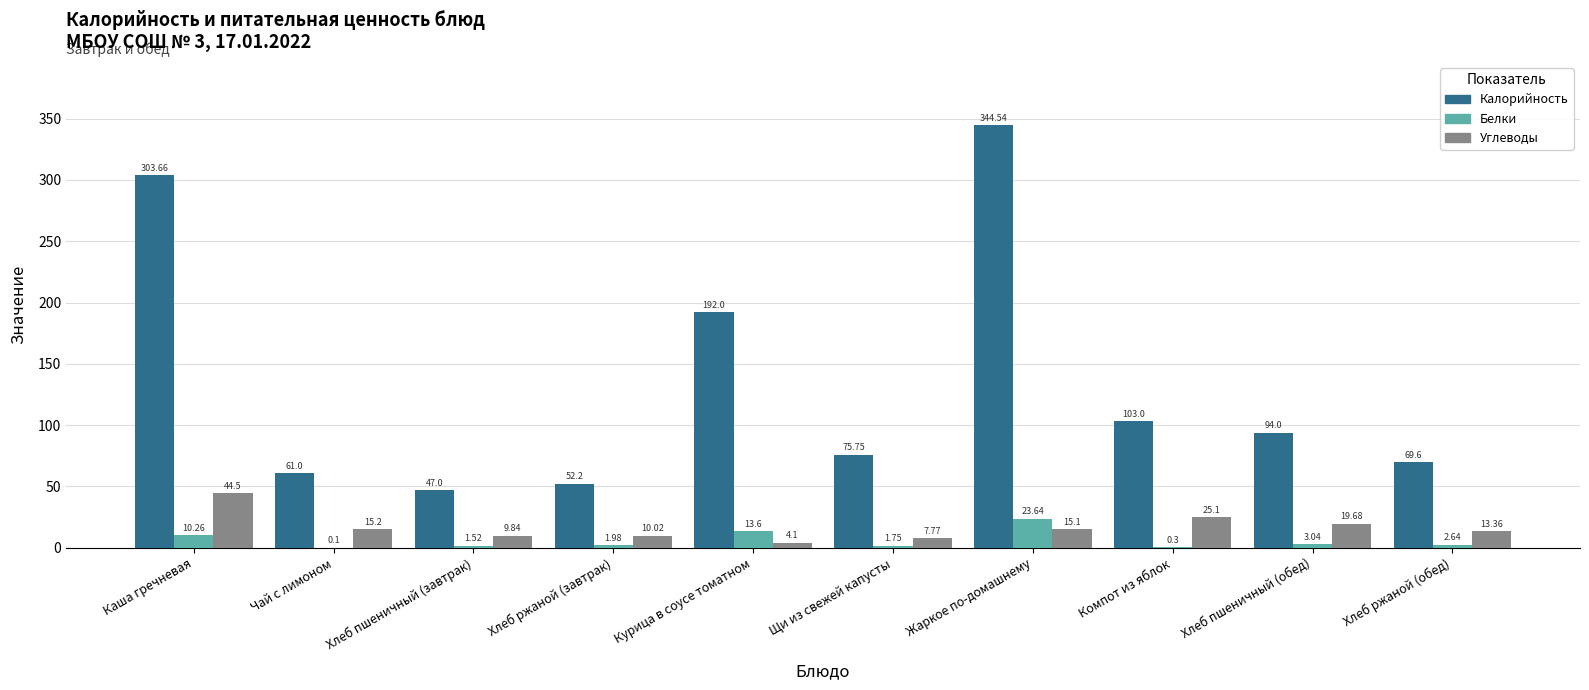

The value of Калорийность at Щи из свежей капусты is 75.8. True or false?

True